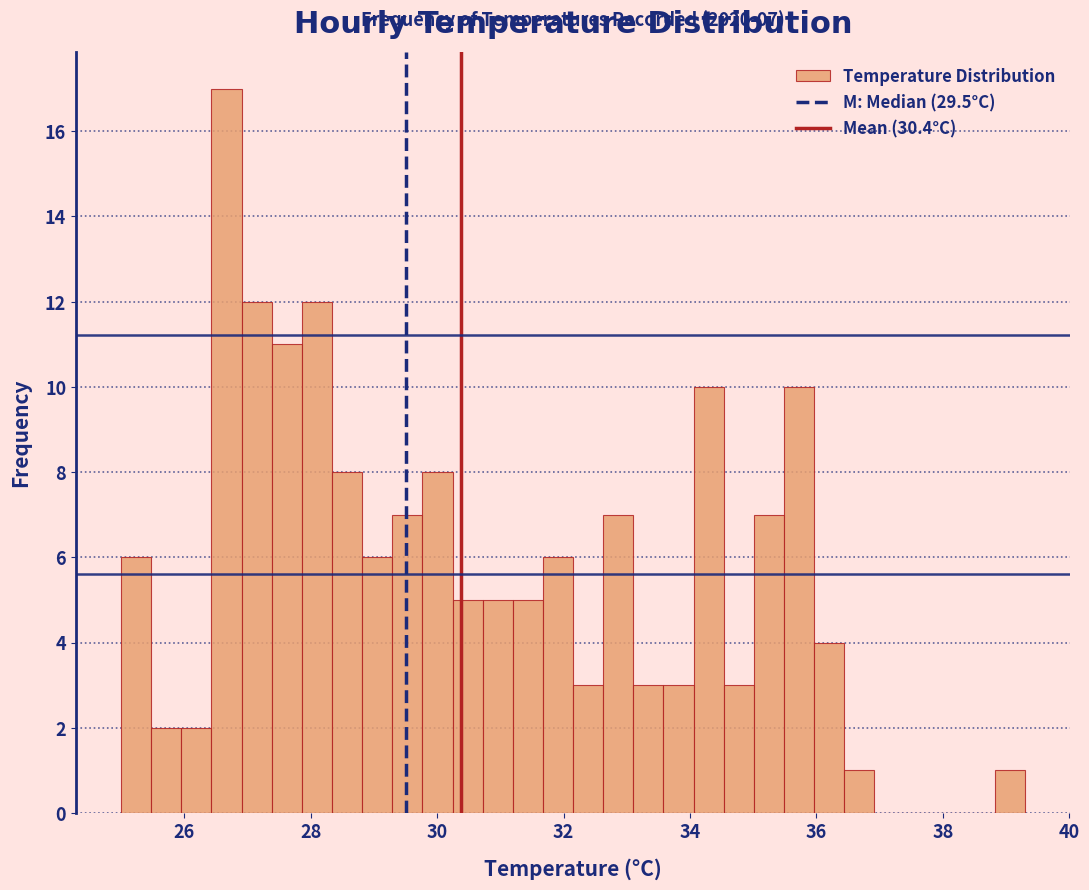

Read against the x-axis, roughly where is the centre of the tallest bar?

26.6